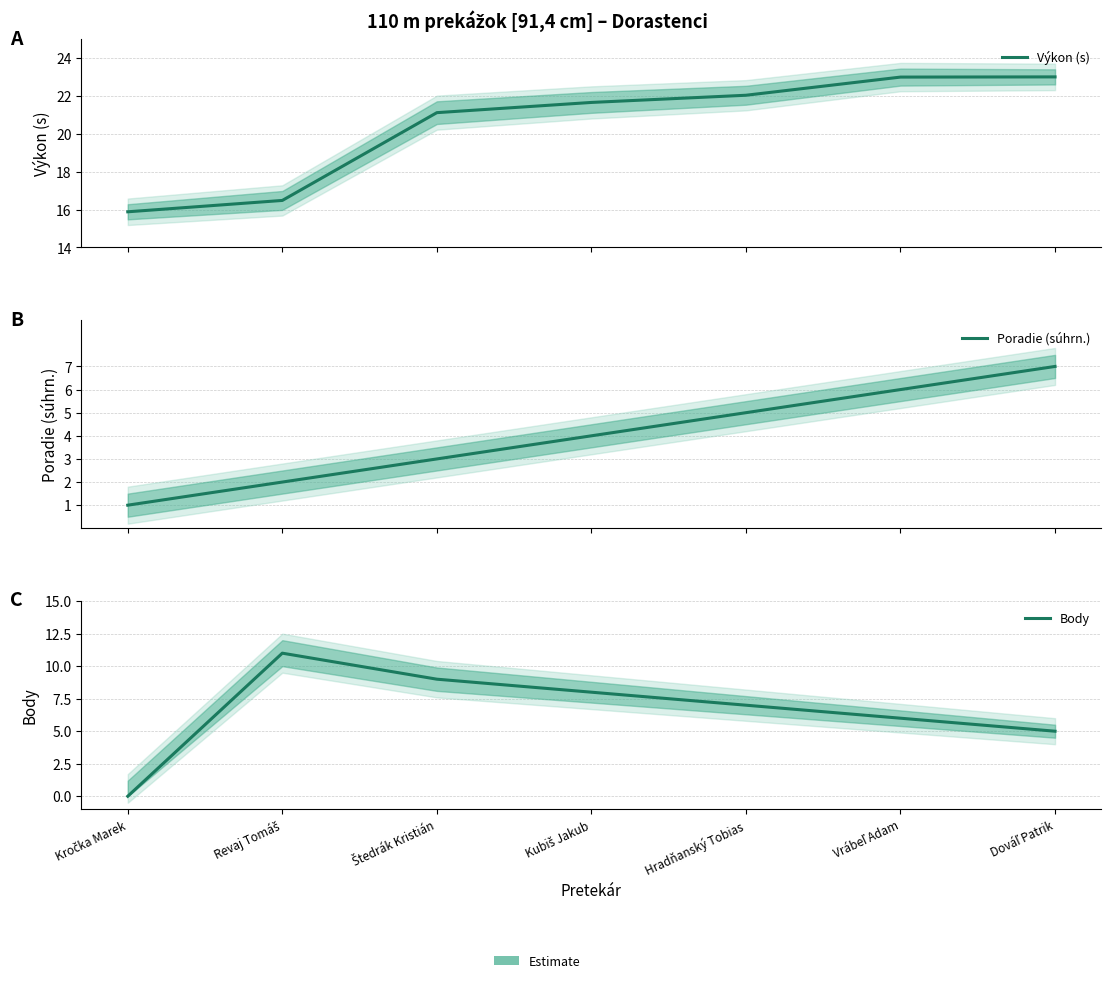

True or false: Výkon (s) has more than 2 points higher than both neighbors.

False